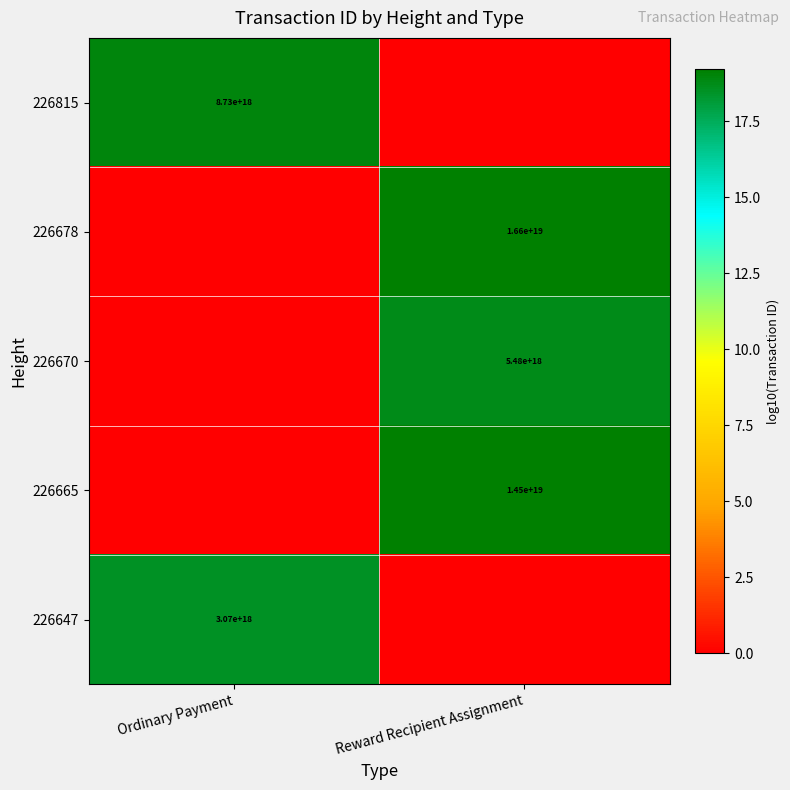

What is the difference between the highest and lowest values at Ordinary Payment?

18.9